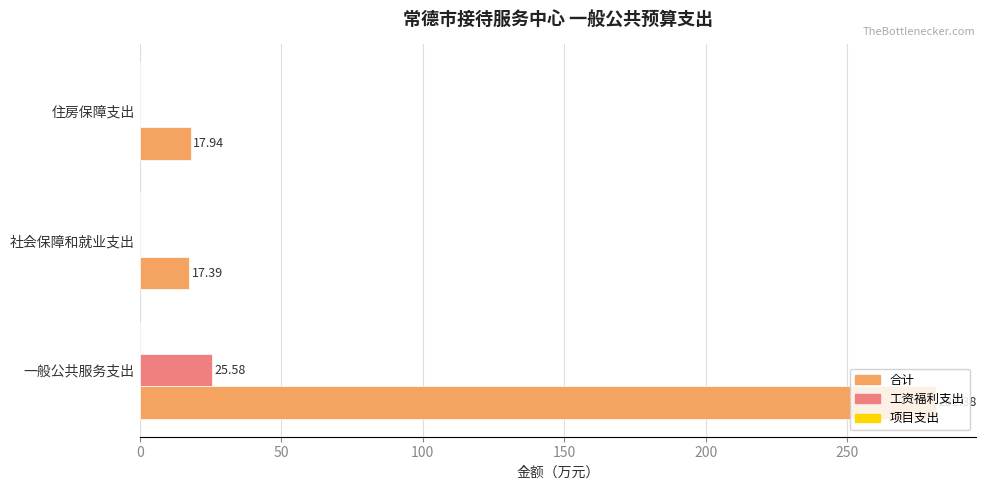

Which series changed the most between 社会保障和就业支出 and 住房保障支出?

合计